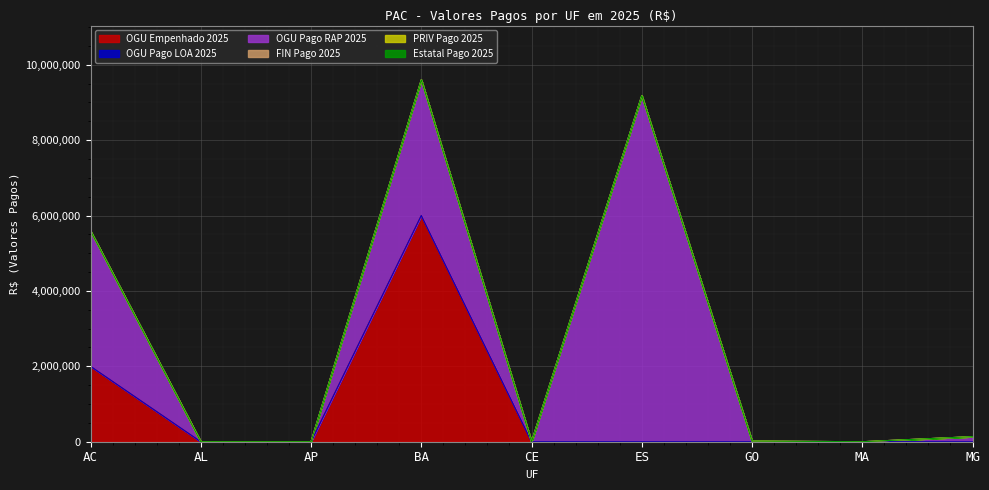

At how many categories does at least one series exceed 7965991?

1